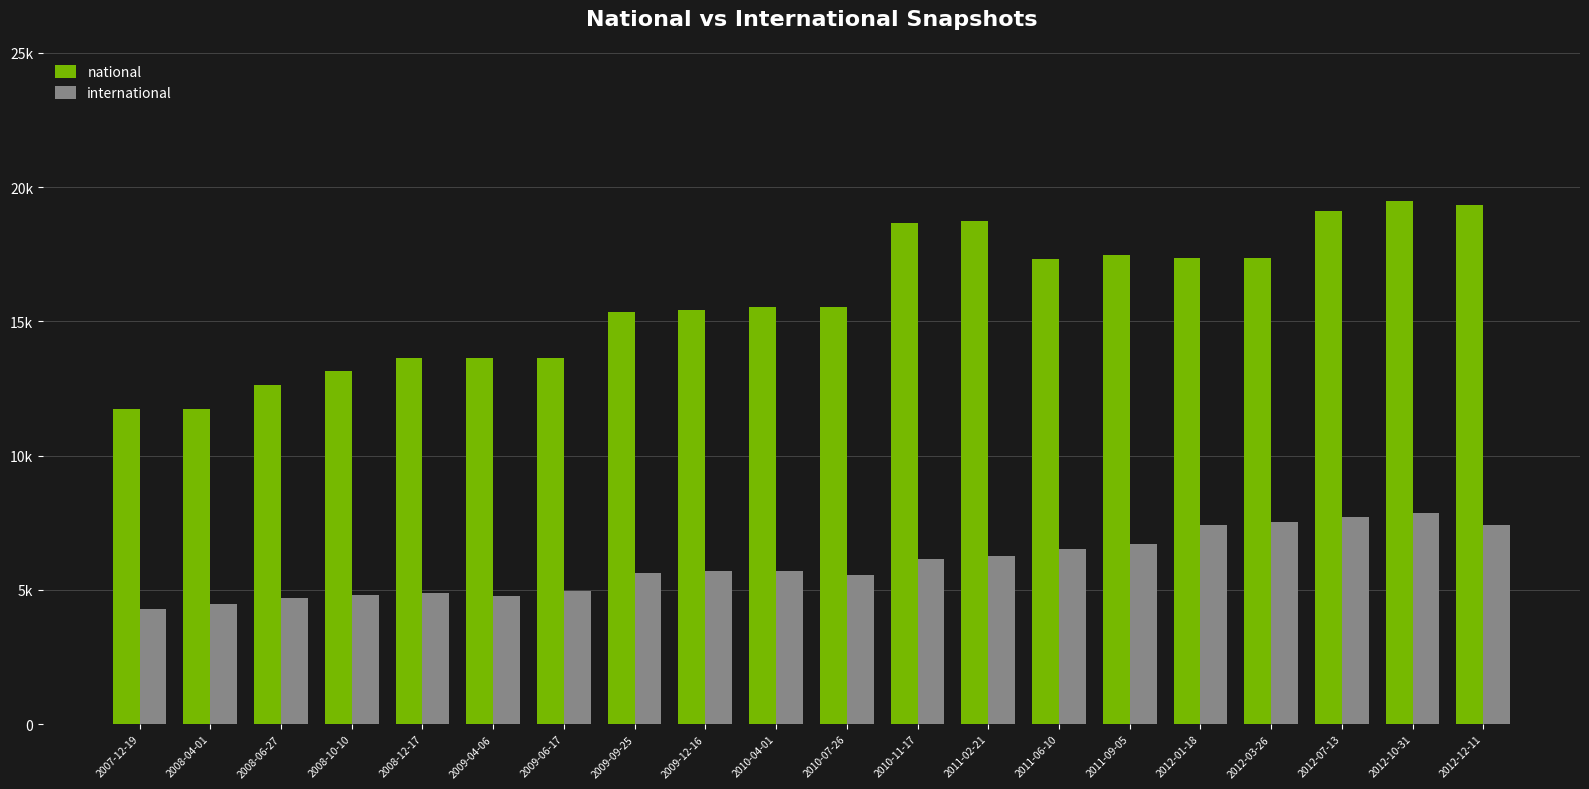

What are all the series names shown in the legend?

national, international